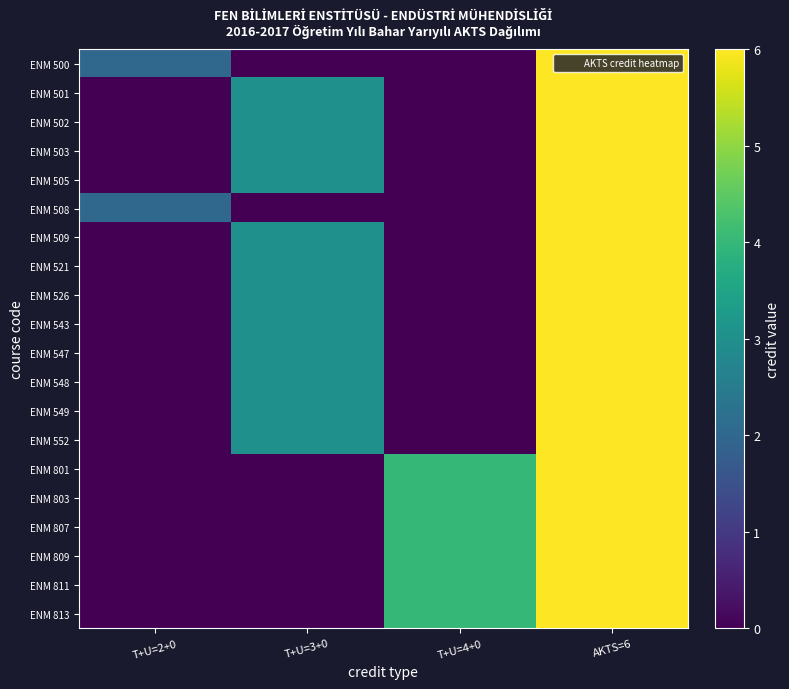

Which label corresponds to the largest value in the chart?

AKTS=6